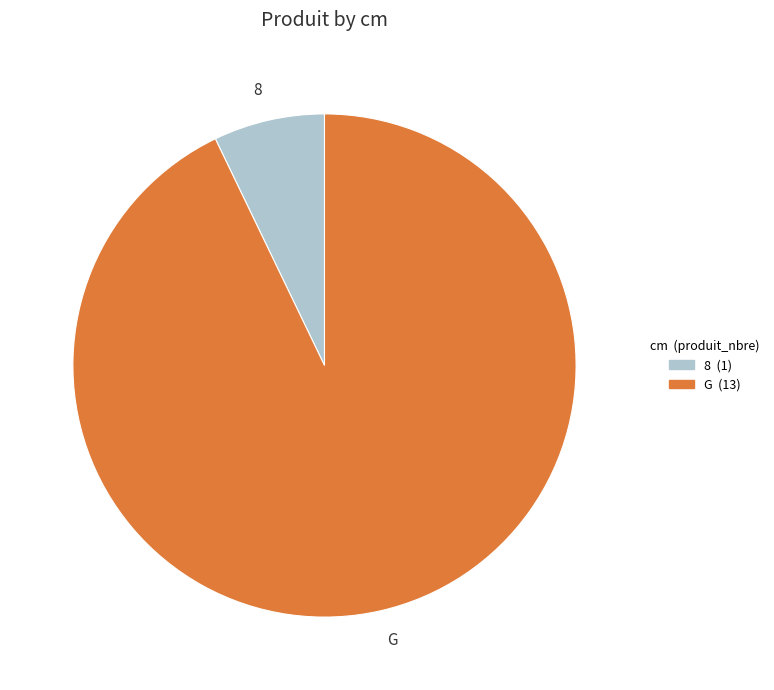

True or false: G accounts for 98% of the total.

False